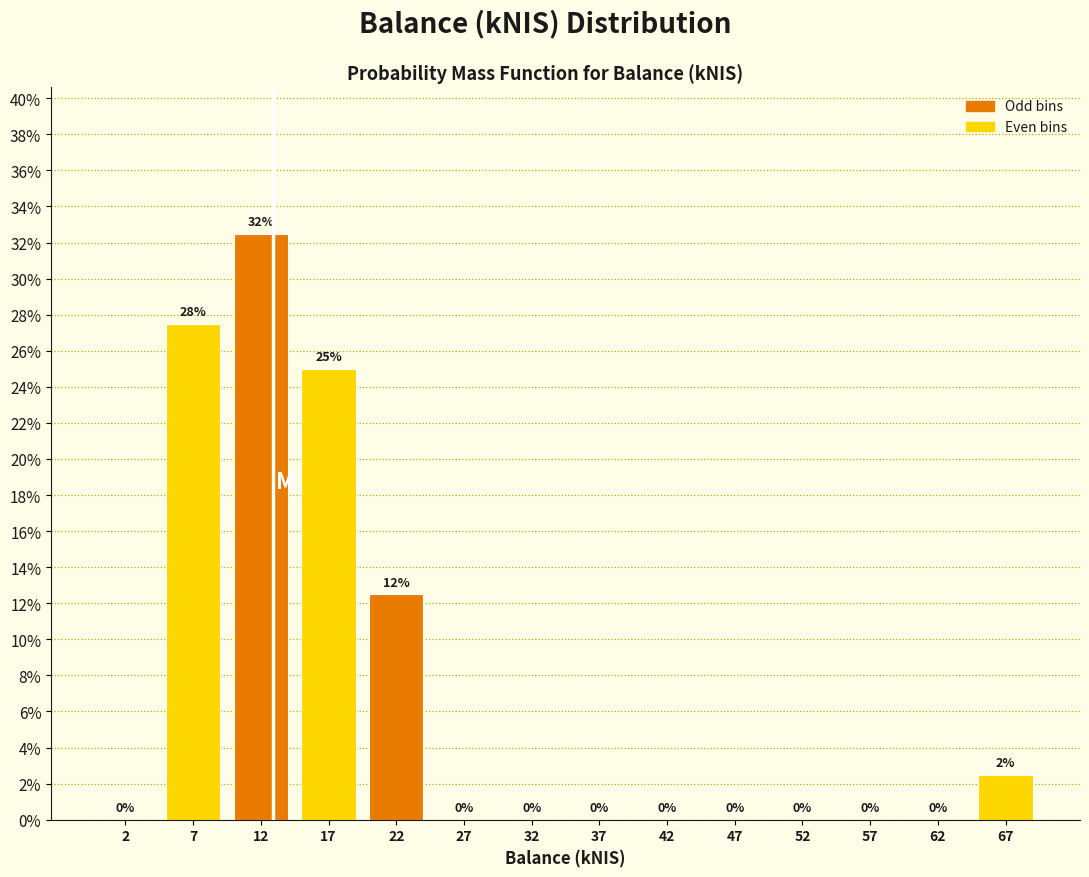

The chart shows a value of -15.2 at 2. True or false?

False